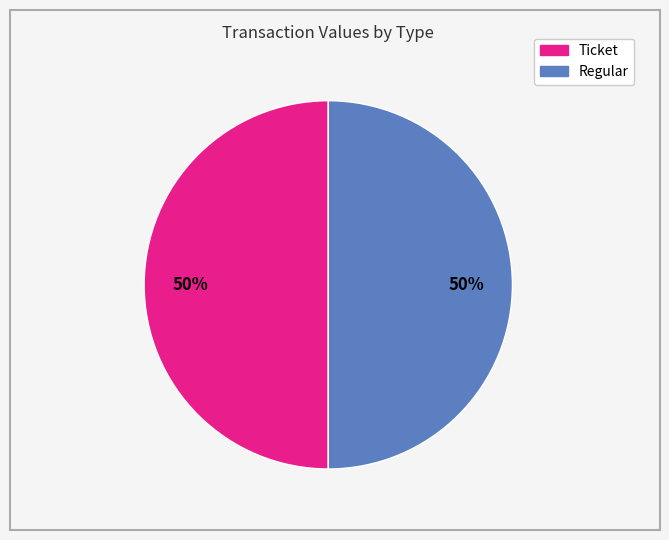

How many segments does this pie chart have?

2